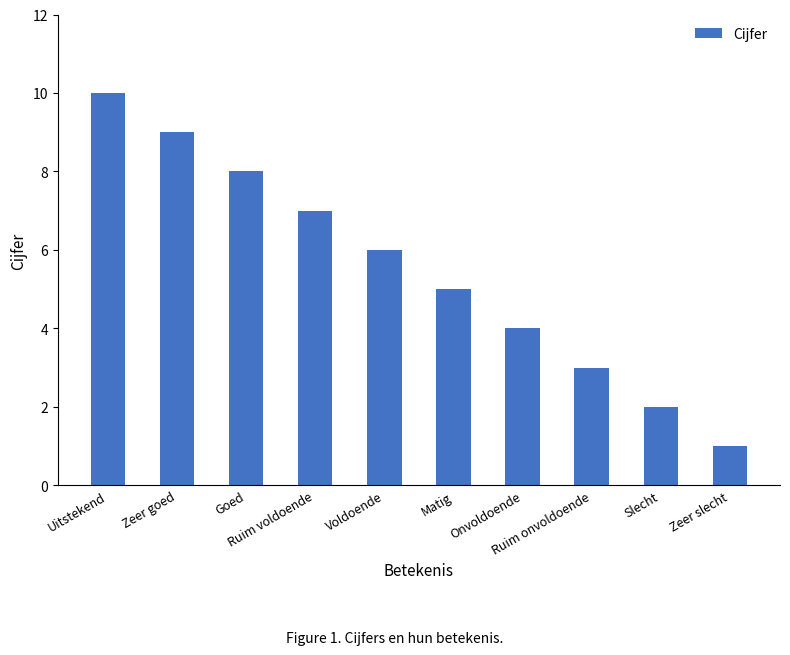

List the labels in order of value, largest first.

Uitstekend, Zeer goed, Goed, Ruim voldoende, Voldoende, Matig, Onvoldoende, Ruim onvoldoende, Slecht, Zeer slecht